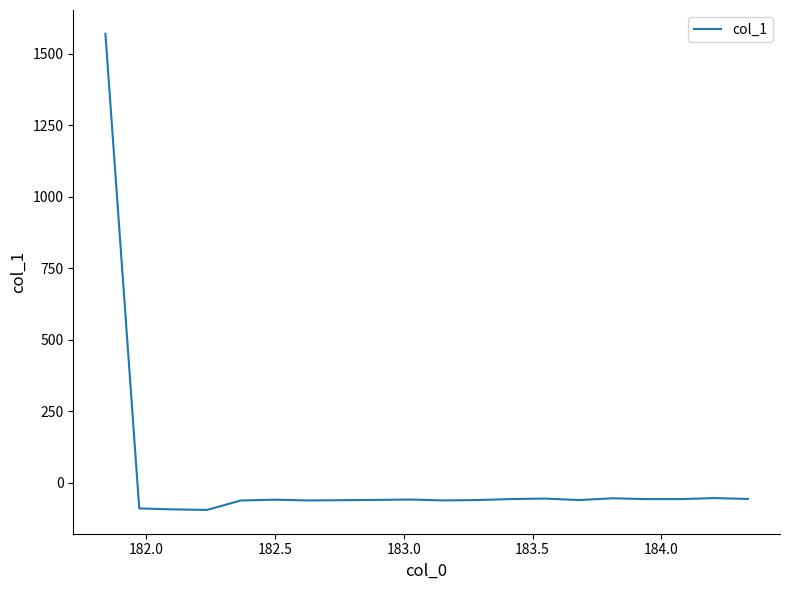

What is the smallest value displayed?

-94.5